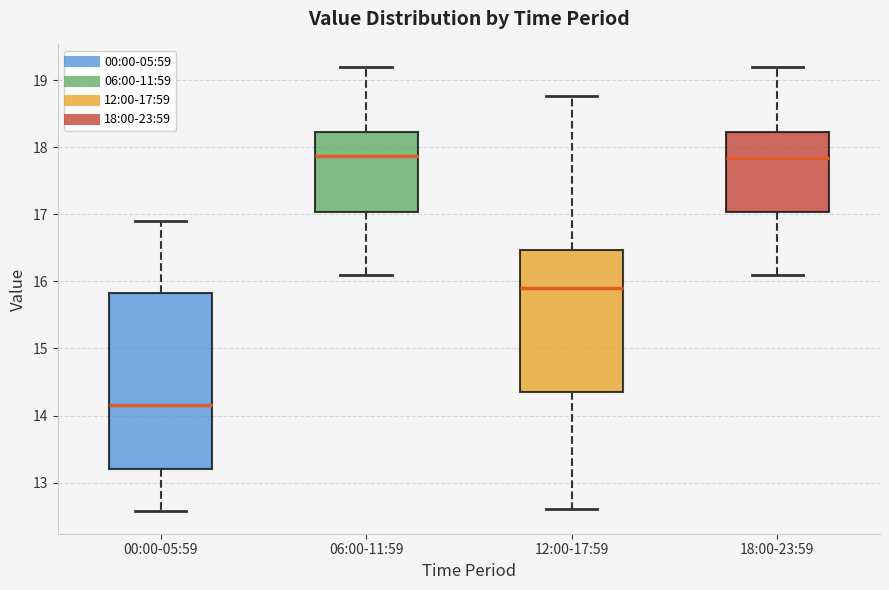

Which box has the lowest median line?

00:00-05:59